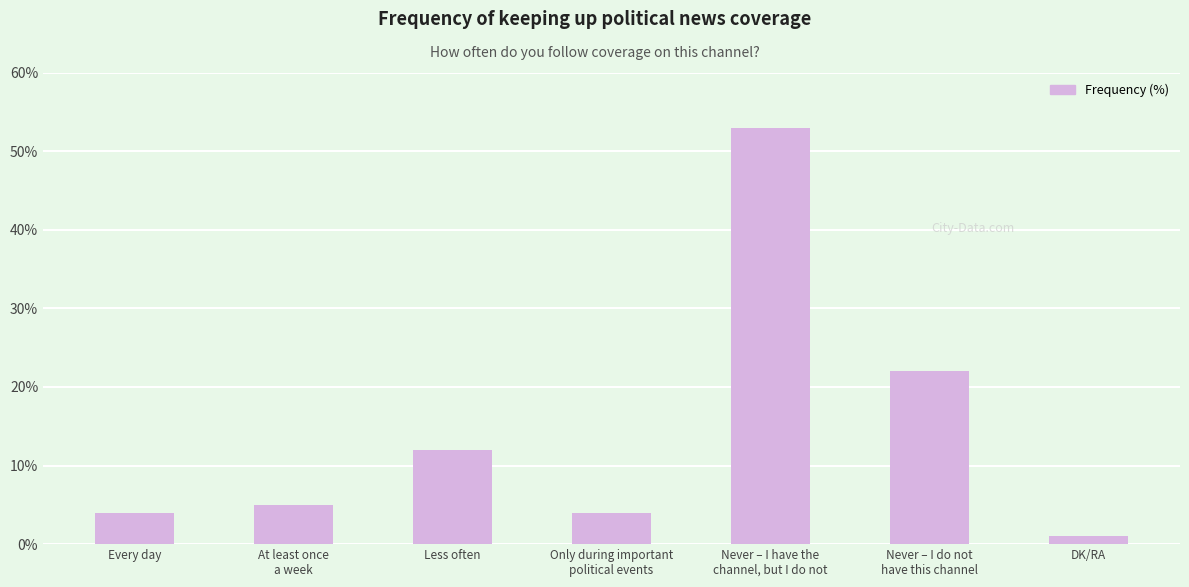

How many series are shown in this chart?

1